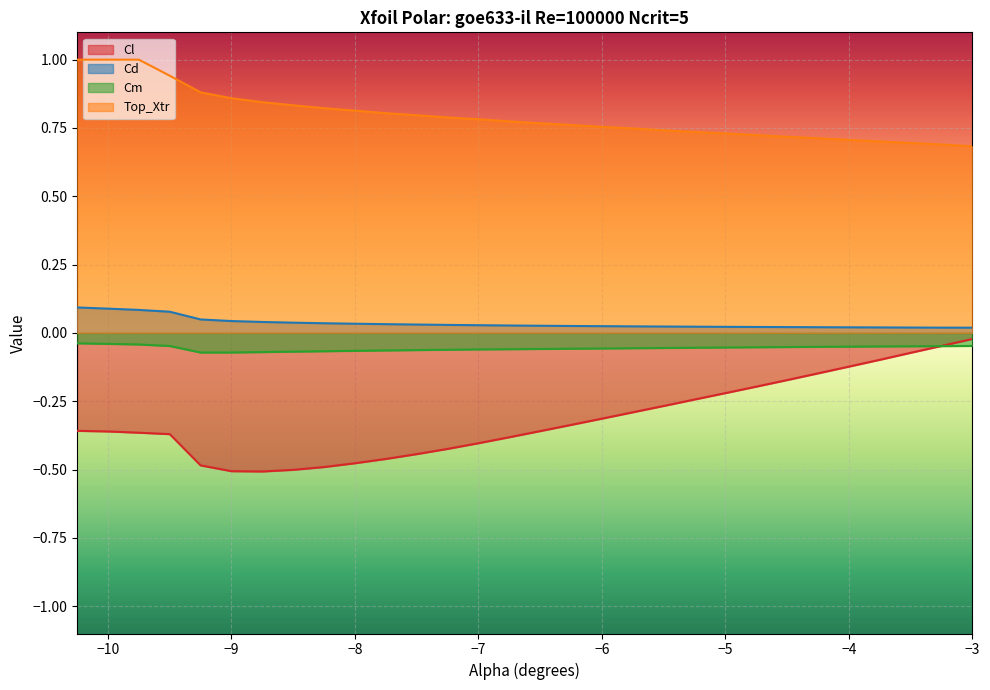

At -7.5, list the series in order from largest to smallest.

Top_Xtr, Cd, Cm, Cl